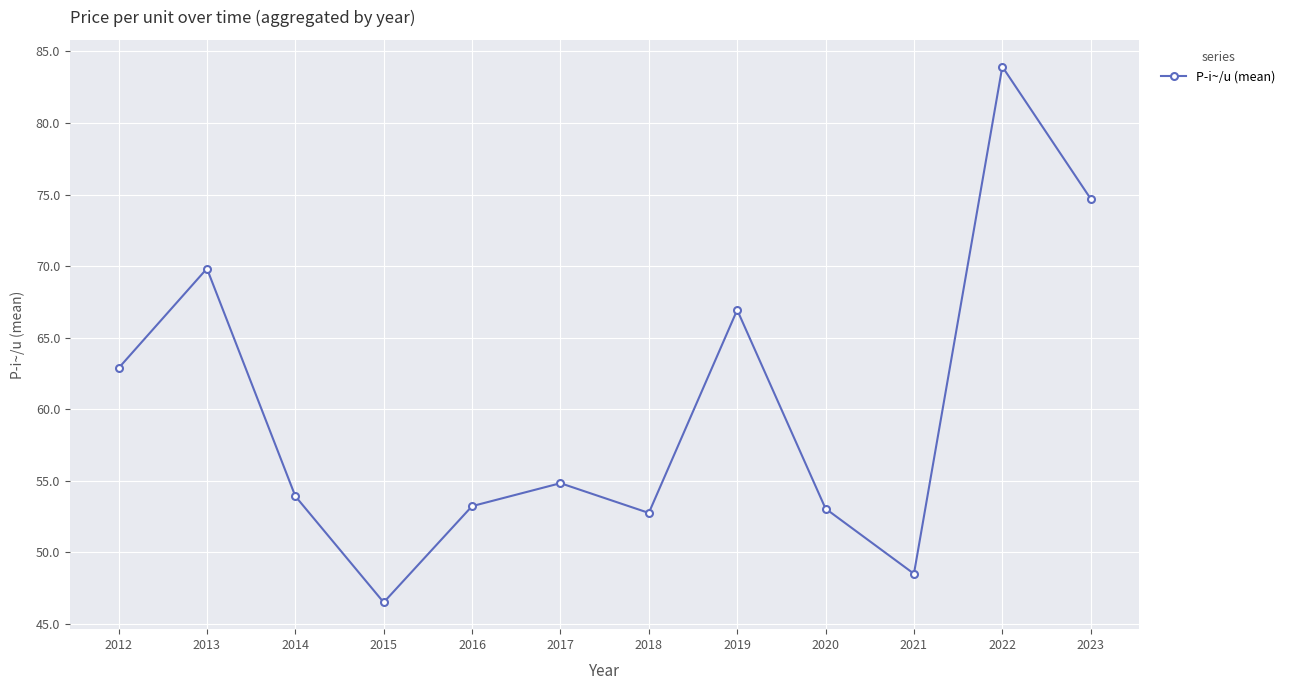

True or false: the data has more than 1 interior local peaks.

True